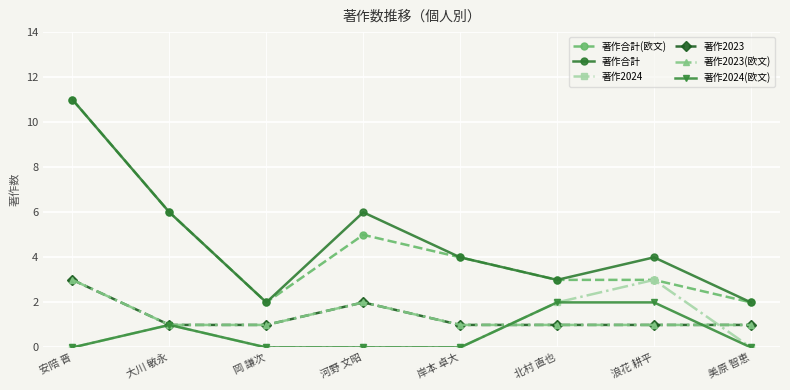

True or false: 著作2024(欧文) and 著作2024 cross at least once.

False